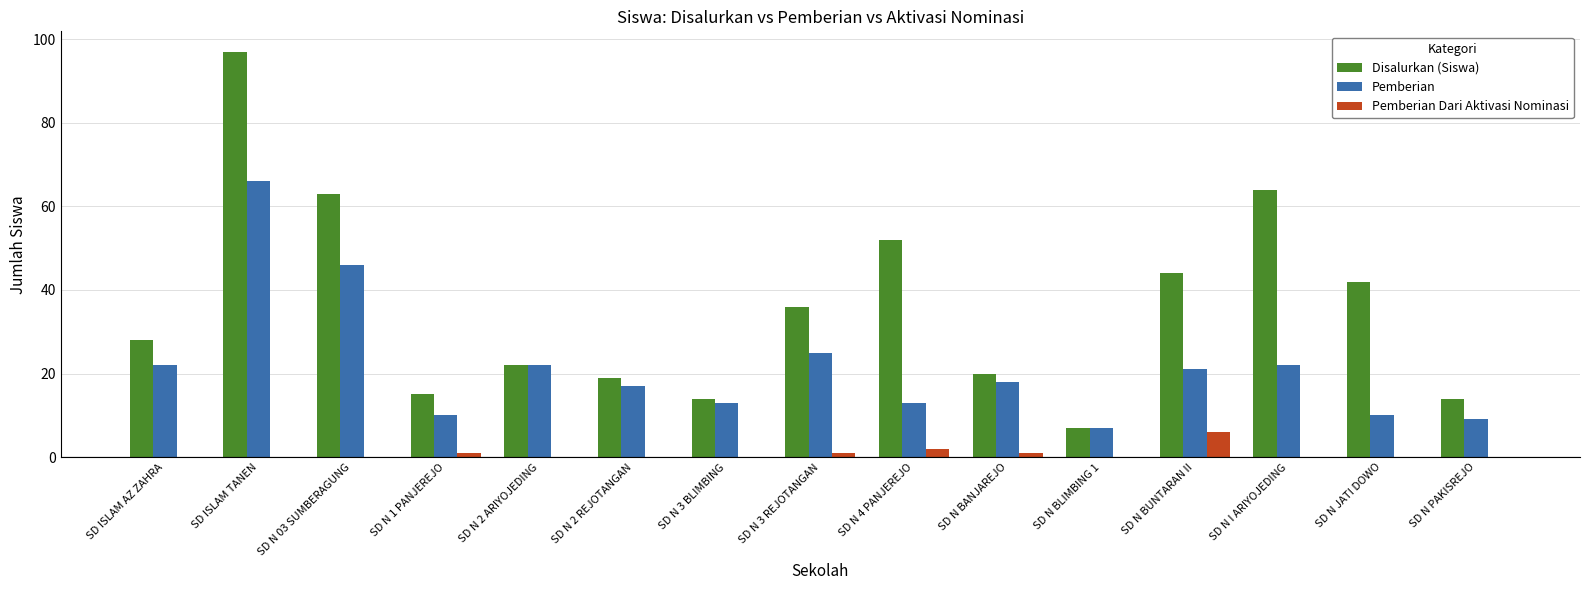

What is the maximum value shown in the chart?

97